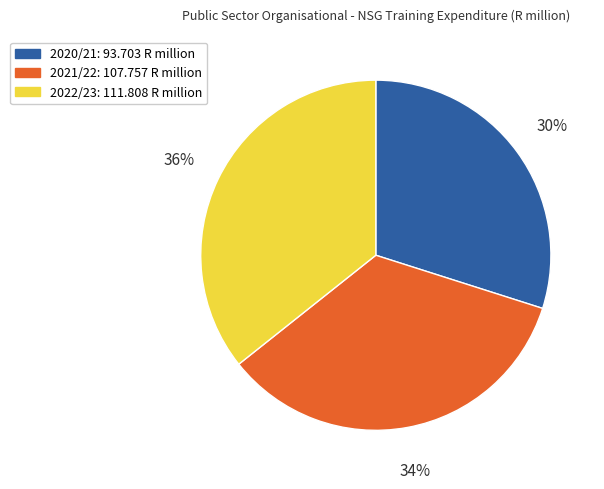

To the nearest percent, what is the combined percentage of 2020/21 and 2021/22?

64%